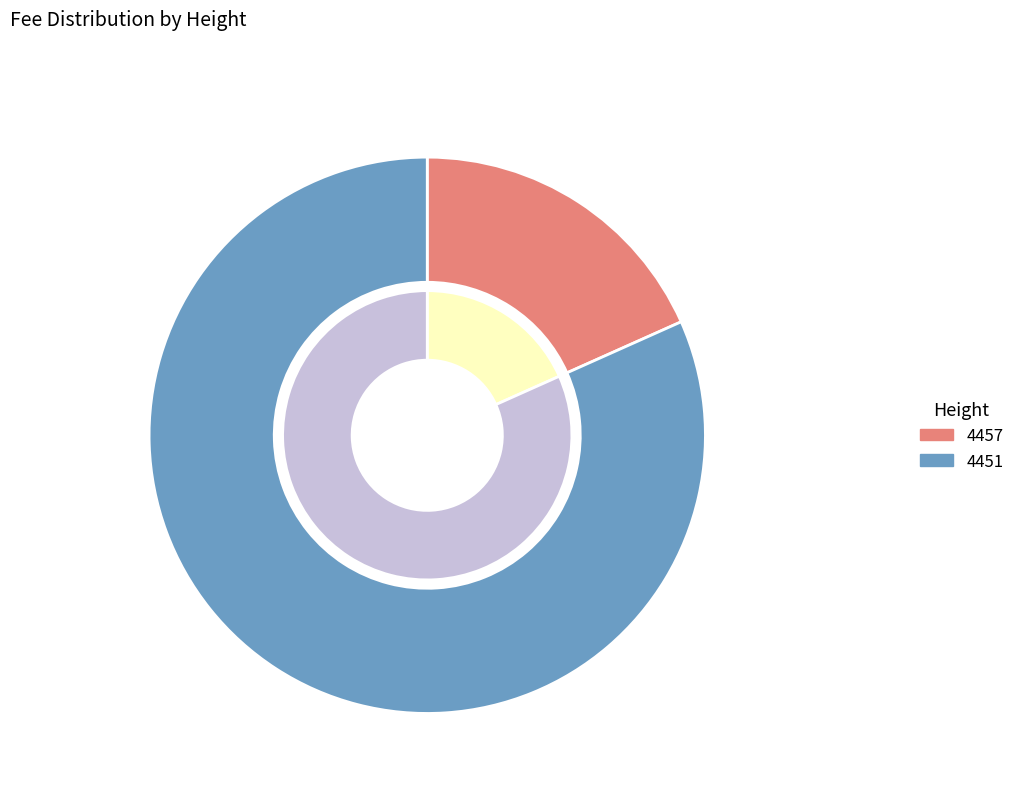

To the nearest percent, what is the combined percentage of 4451 and 4457?

100%